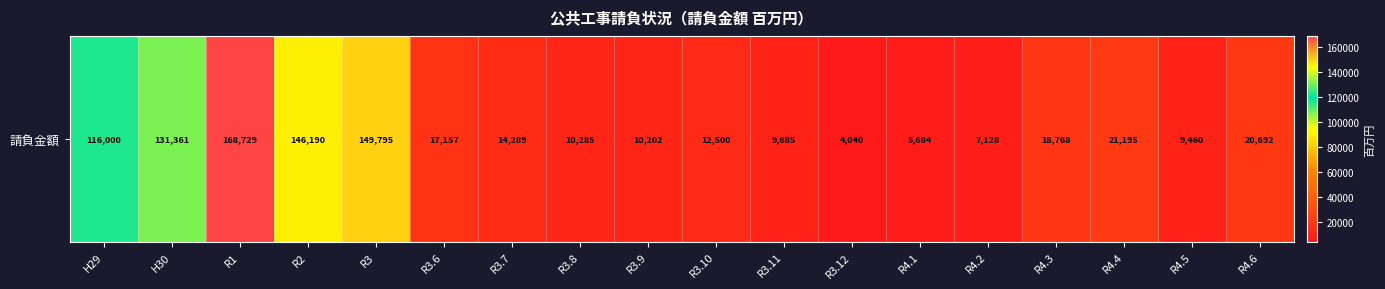

What is the smallest value displayed?

4040